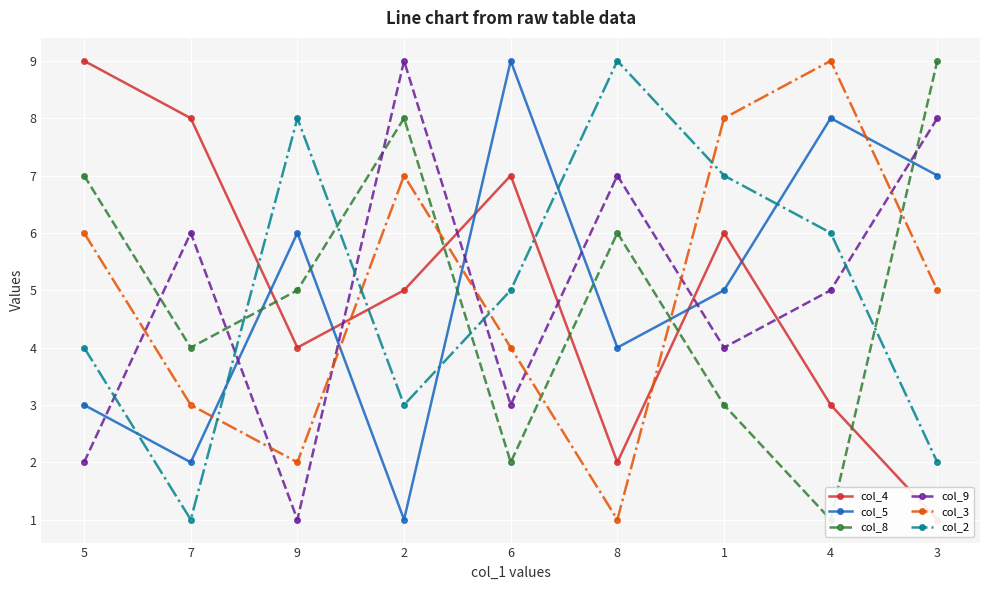

Count the col_5 values in the range 3 to 7.

5